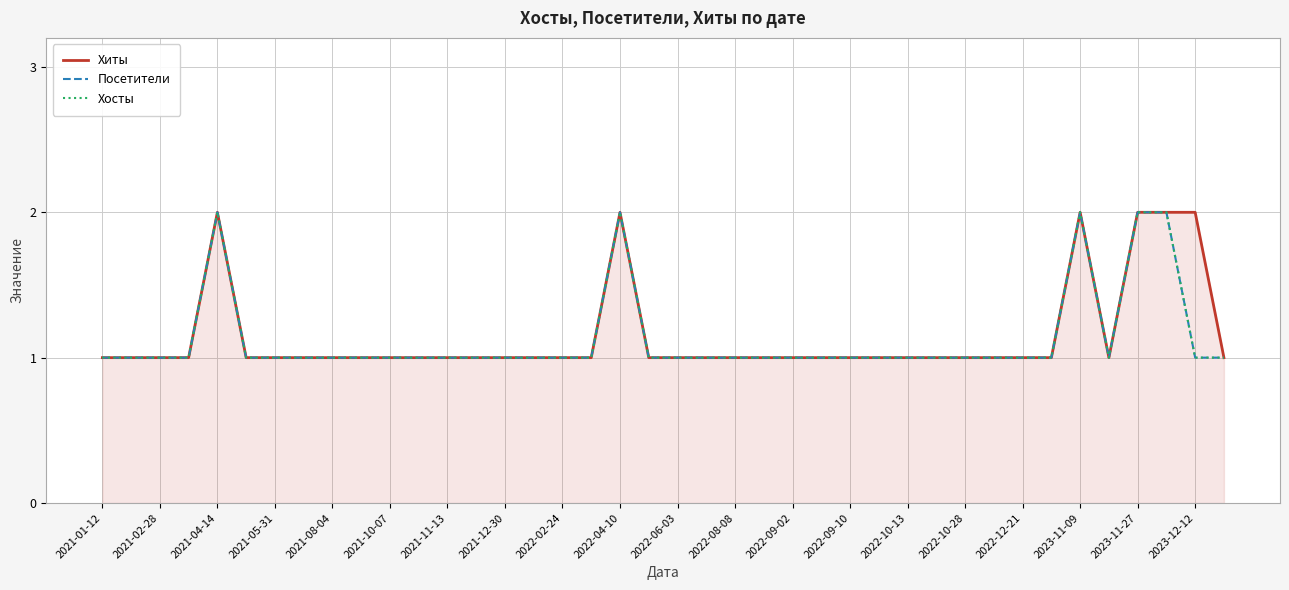

Does the chart display data point markers on the line(s)?

No